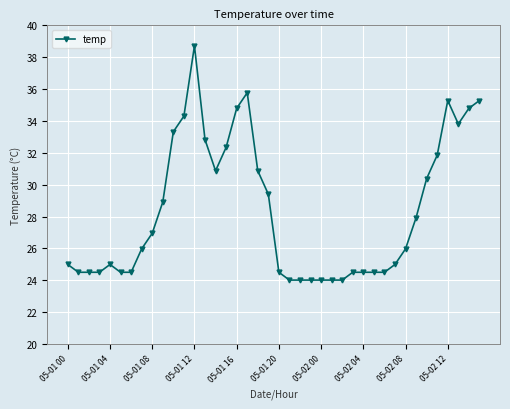

What is the difference between the maximum and second lowest values?

14.7